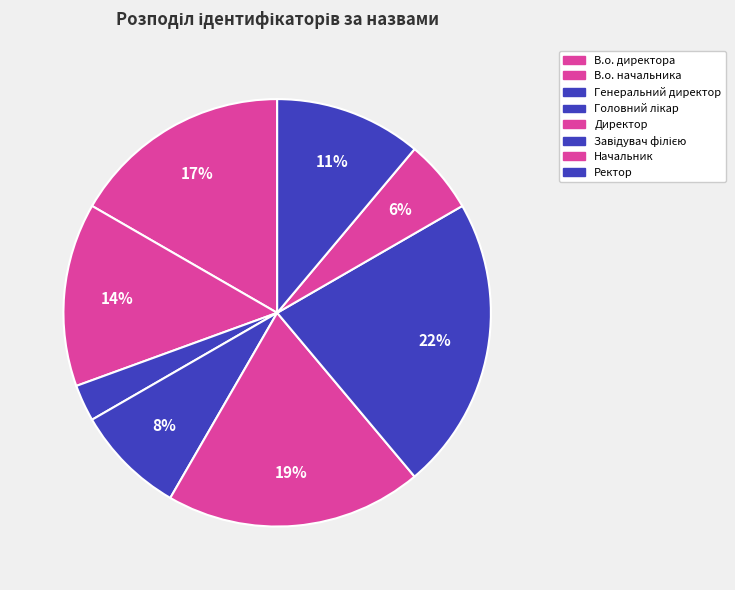

Count the number of slices in the pie.

8